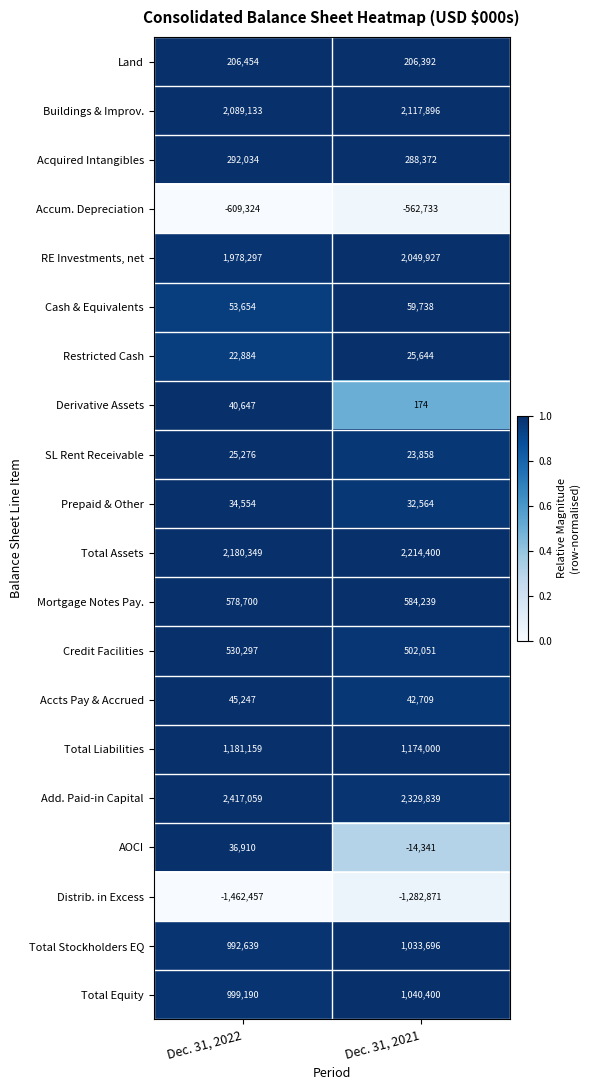

What is the difference between the highest and lowest values at Dec. 31, 2022?

3879516